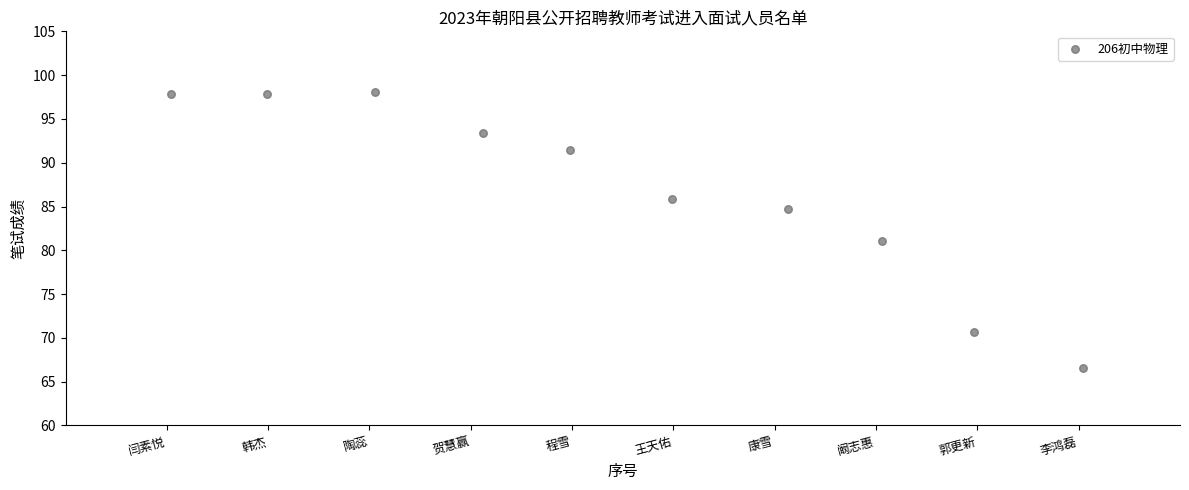

What is the range of Y values (max minus min)?

31.5